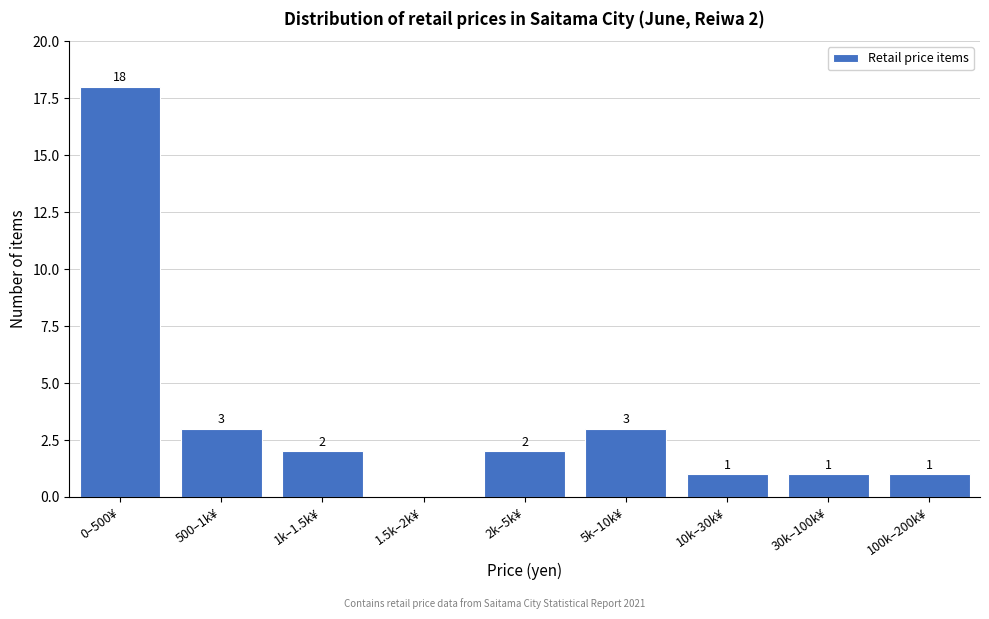

Reading left to right, extract all data points from this chart.

0–500¥=18	500–1k¥=3	1k–1.5k¥=2	1.5k–2k¥=0	2k–5k¥=2	5k–10k¥=3	10k–30k¥=1	30k–100k¥=1	100k–200k¥=1